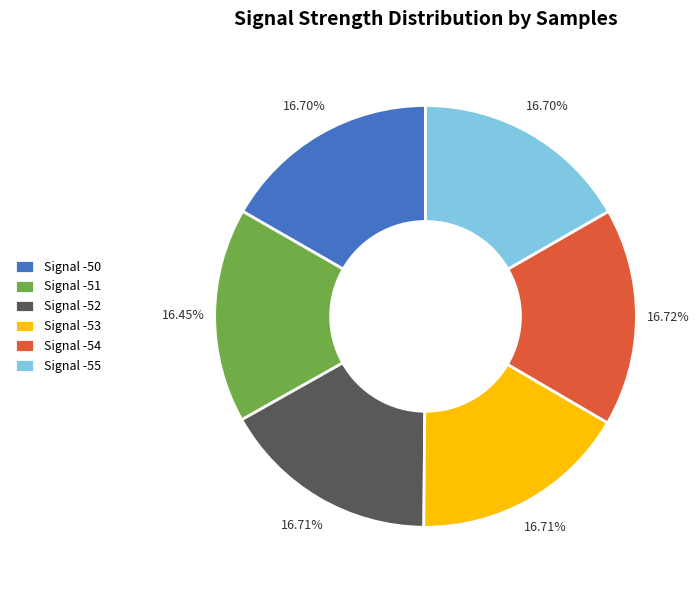

Does Signal -54 account for over 50% of the chart?

No